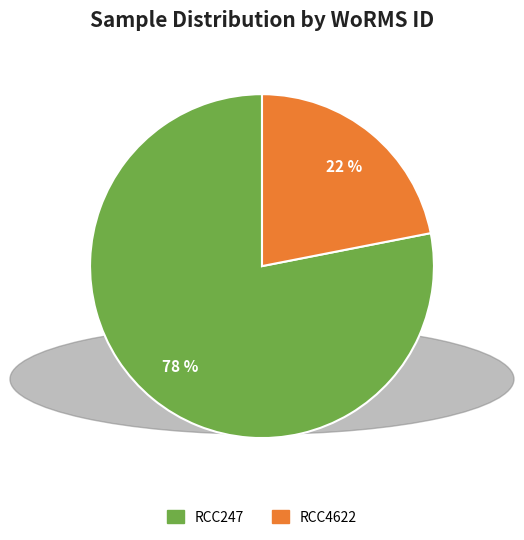

What is the ratio of the value at RCC4622 to the value at RCC247?

0.3